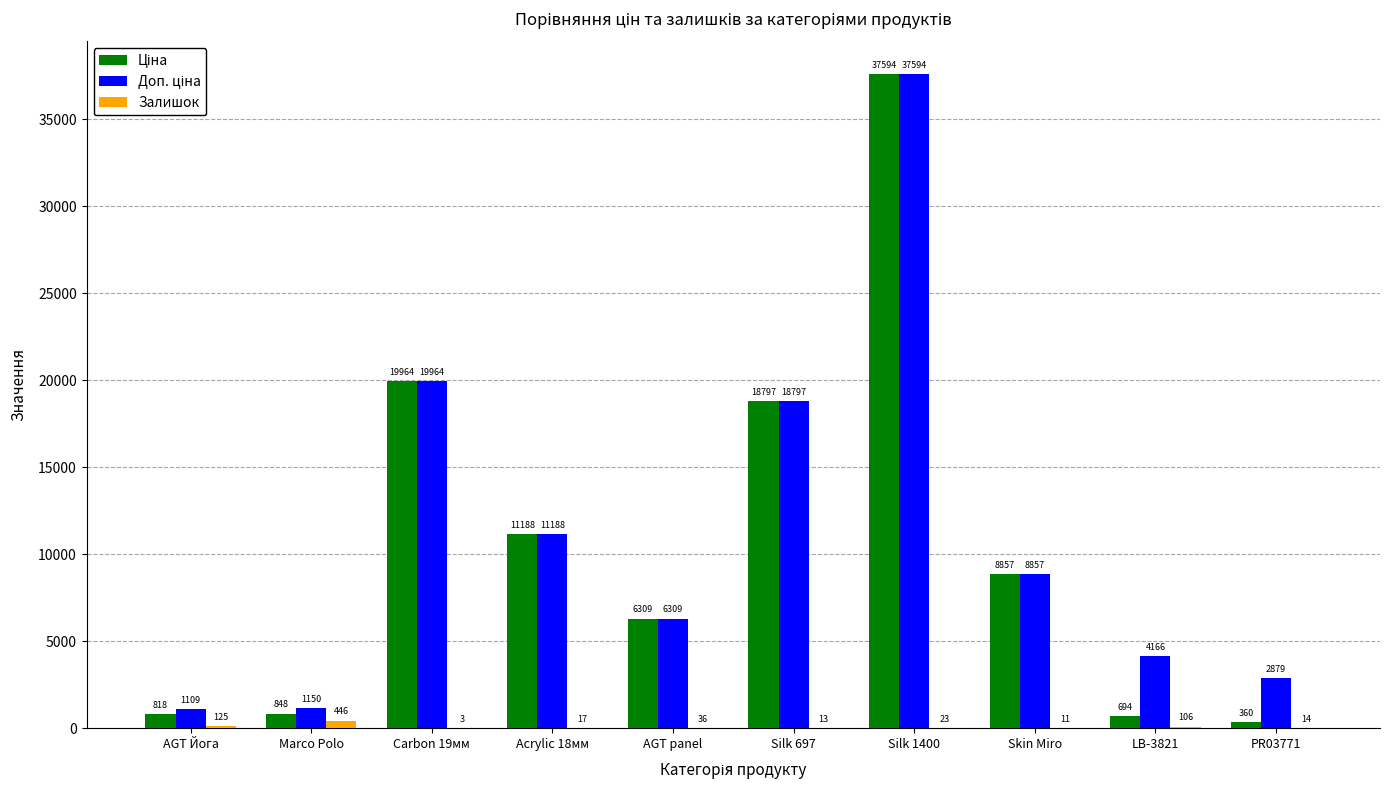

At which category is the sum across all series the highest?

Silk 1400